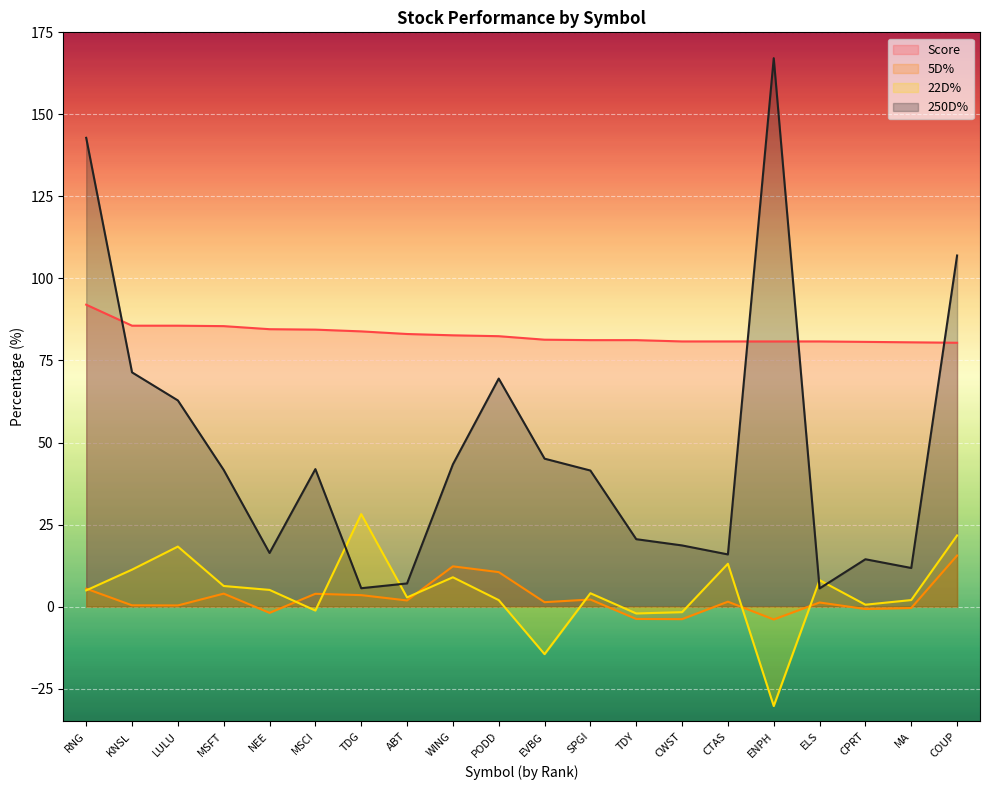

Reading left to right, what are all the values shown in this chart?

Score: RNG=92.0	KNSL=85.6	LULU=85.6	MSFT=85.5	NEE=84.5	MSCI=84.4	TDG=83.9	ABT=83.1	WING=82.7	PODD=82.4	EVBG=81.3	SPGI=81.2	TDY=81.2	CWST=80.8	CTAS=80.8	ENPH=80.8	ELS=80.8	CPRT=80.7	MA=80.5	COUP=80.4
5D%: RNG=5.5	KNSL=0.4	LULU=0.3	MSFT=3.9	NEE=-1.9	MSCI=3.9	TDG=3.5	ABT=1.9	WING=12.3	PODD=10.5	EVBG=1.3	SPGI=2.2	TDY=-3.8	CWST=-3.8	CTAS=1.5	ENPH=-3.9	ELS=1.2	CPRT=-0.7	MA=-0.4	COUP=15.6
22D%: RNG=4.9	KNSL=11.3	LULU=18.3	MSFT=6.3	NEE=5.1	MSCI=-1.2	TDG=28.2	ABT=2.8	WING=8.9	PODD=2.0	EVBG=-14.5	SPGI=4.1	TDY=-2.1	CWST=-1.7	CTAS=13.0	ENPH=-30.3	ELS=8.1	CPRT=0.6	MA=2.0	COUP=21.7
250D%: RNG=142.9	KNSL=71.4	LULU=62.8	MSFT=41.6	NEE=16.3	MSCI=41.9	TDG=5.6	ABT=7.0	WING=43.3	PODD=69.5	EVBG=45.1	SPGI=41.5	TDY=20.5	CWST=18.6	CTAS=15.9	ENPH=167.1	ELS=5.5	CPRT=14.4	MA=11.8	COUP=107.0